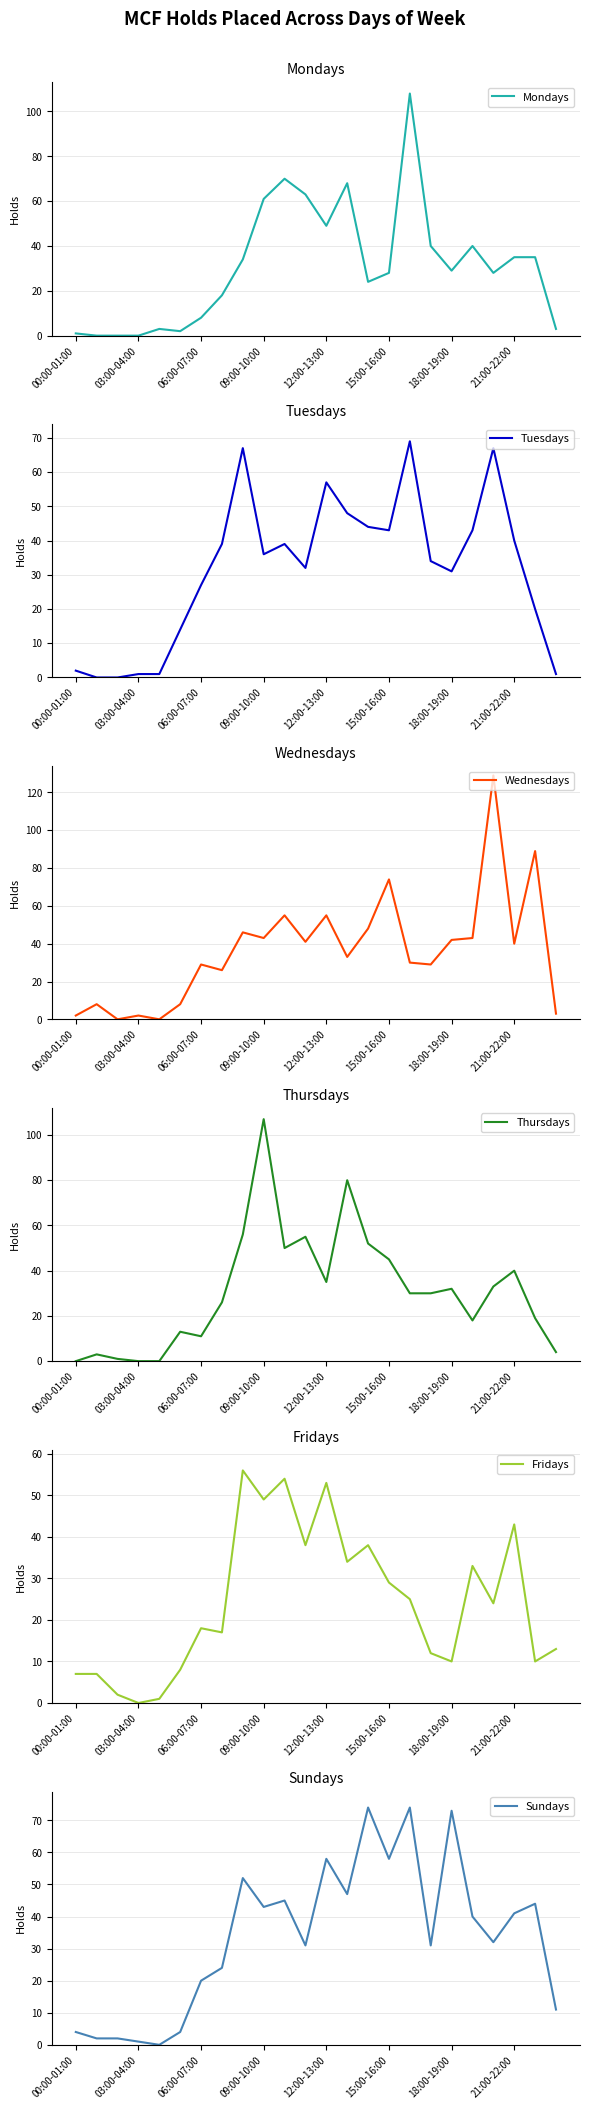

What is the difference between the maximum and second lowest values in the Tuesdays series?

69